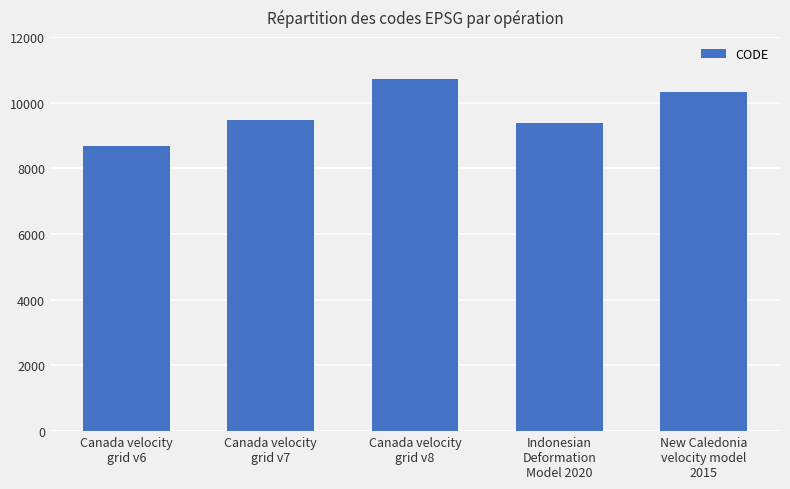

What is the difference between the maximum and minimum values?

2031